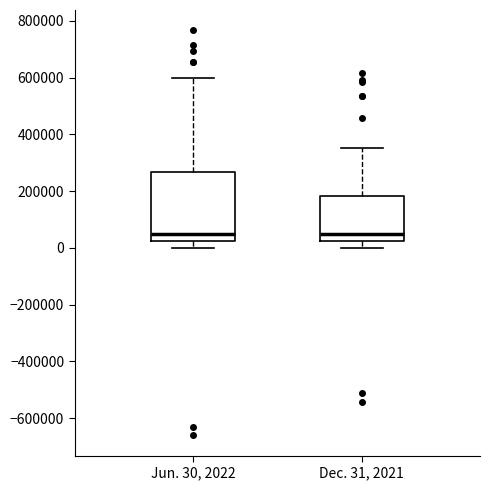

Reading left to right, transcribe this box plot: for each box, give where its median line is, the range the box spans, and where its two whiskers end, as read against the y-axis. The values are not printed on the chart, so give them approximately, as read against the axis.

Jun. 30, 2022: median 40000, box 20000 to 260000, whiskers 0 to 600000
Dec. 31, 2021: median 40000, box 20000 to 180000, whiskers 0 to 360000